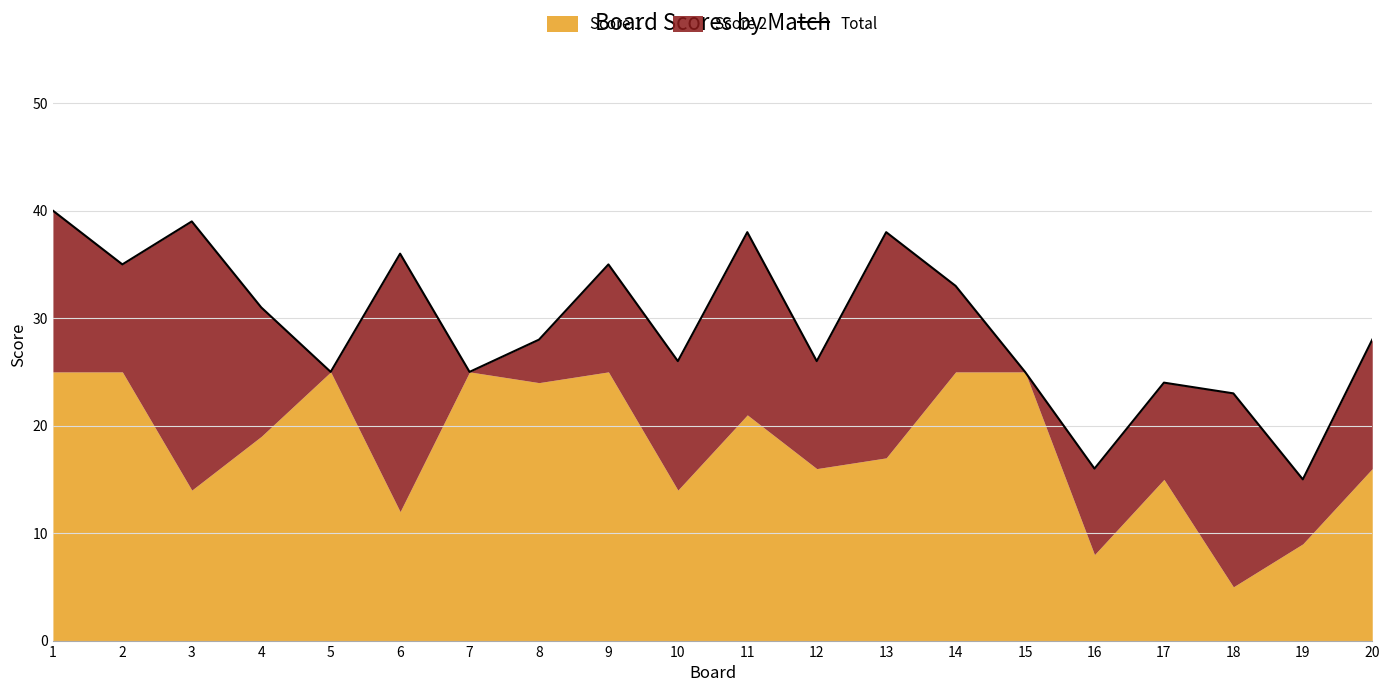

What is the ratio of the value at 7 to the value at 6?

0.7